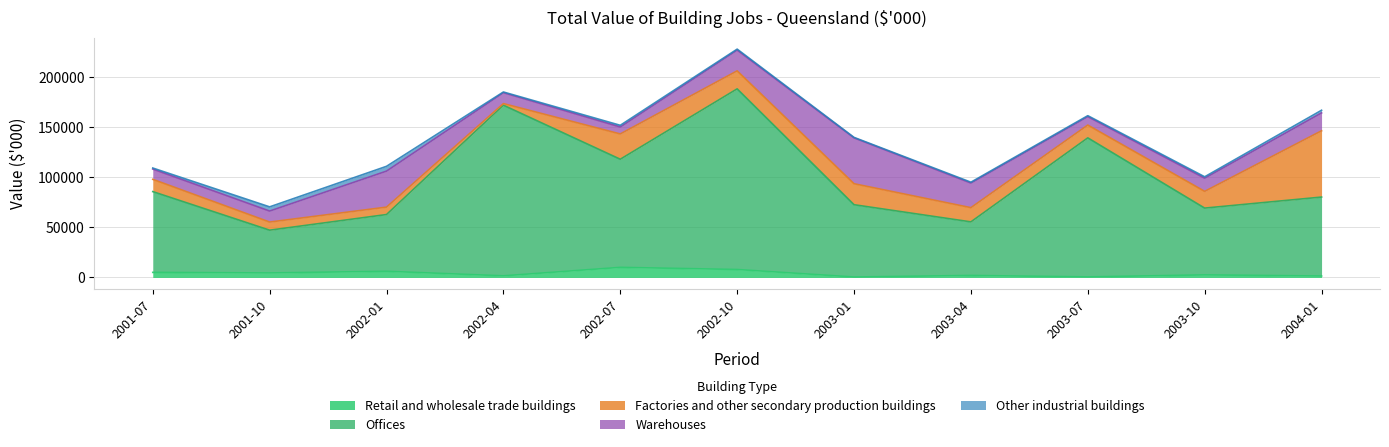

Where is the first local maximum for Retail and wholesale trade buildings?

2002-01